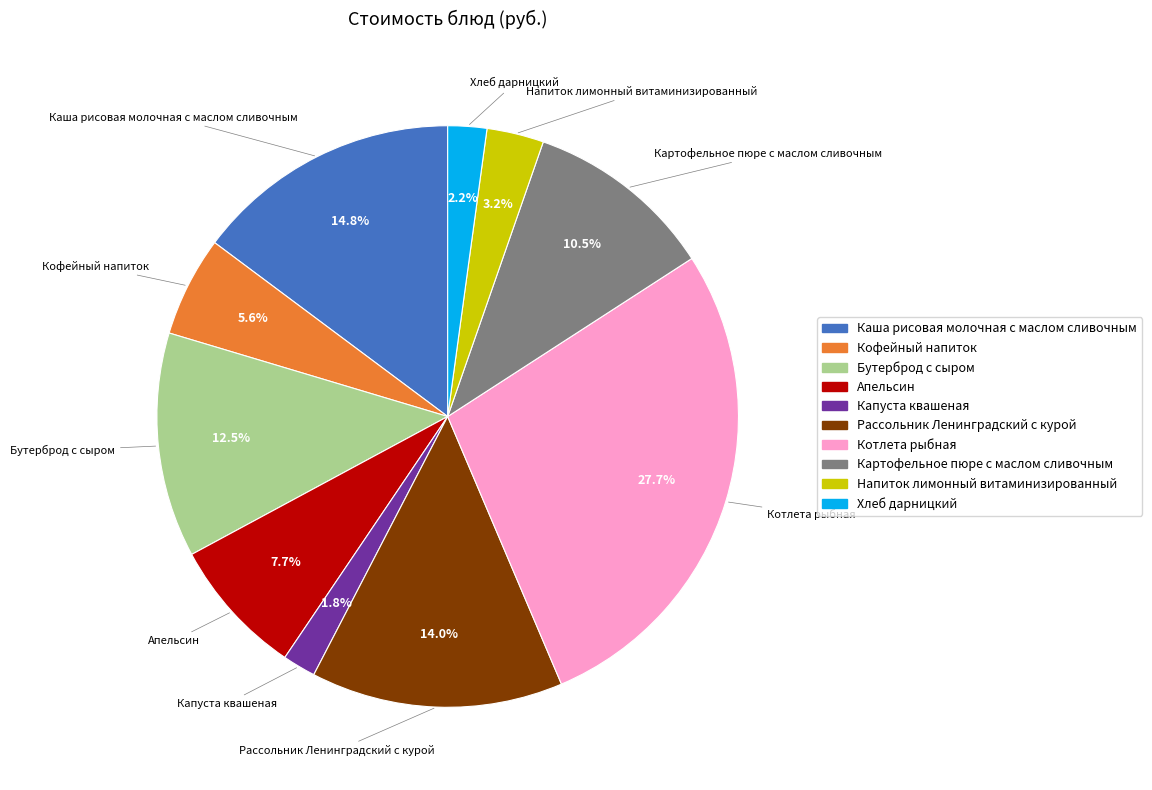

Between Хлеб дарницкий and Напиток лимонный витаминизированный, which is larger?

Напиток лимонный витаминизированный